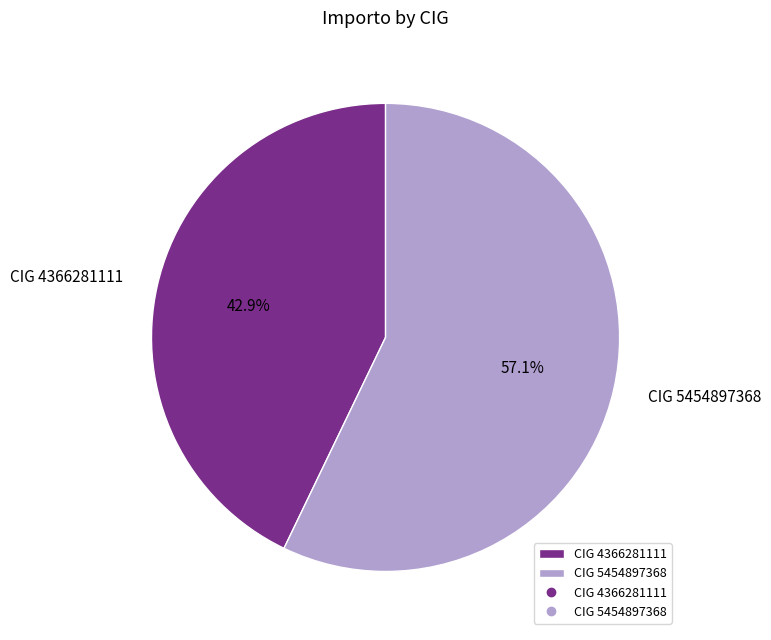

Which has a higher value, CIG 4366281111 or CIG 5454897368?

CIG 5454897368